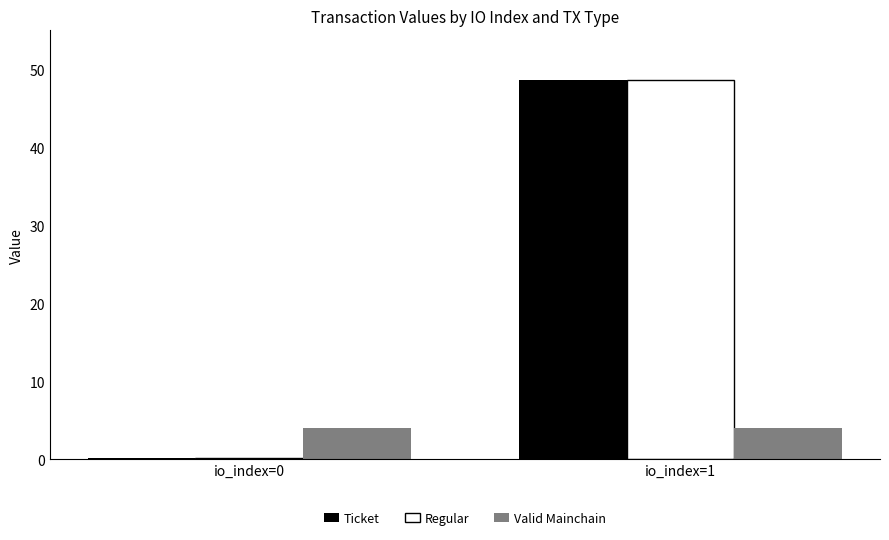

What is the greatest value displayed?

48.6